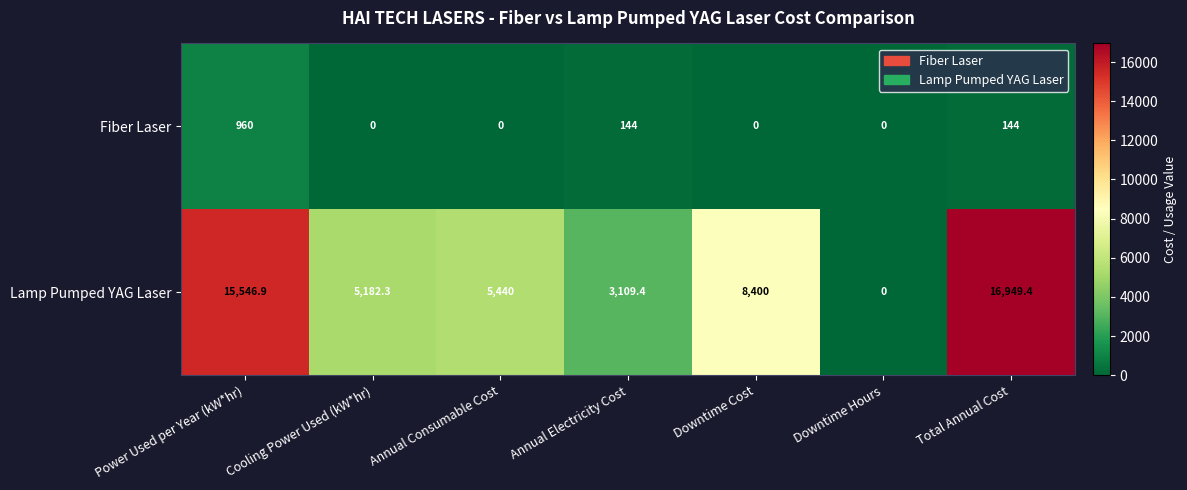

How many values in Lamp Pumped YAG Laser are above zero?

6